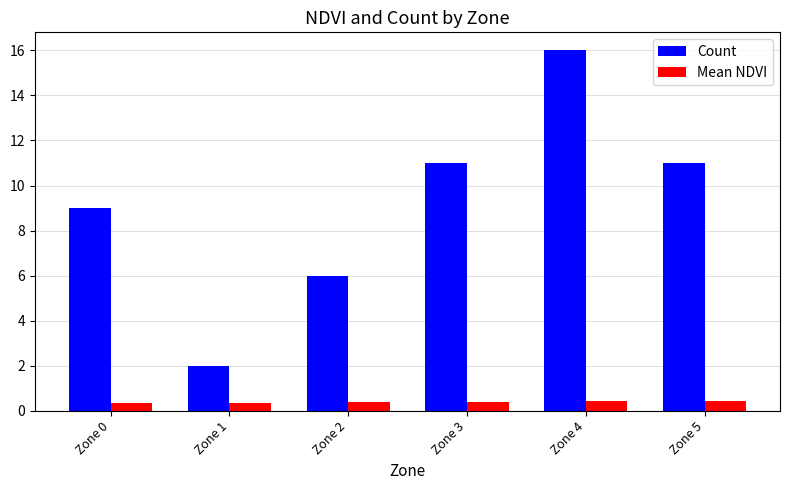

What is the sum of the Count values at Zone 0 and Zone 1?

11.0